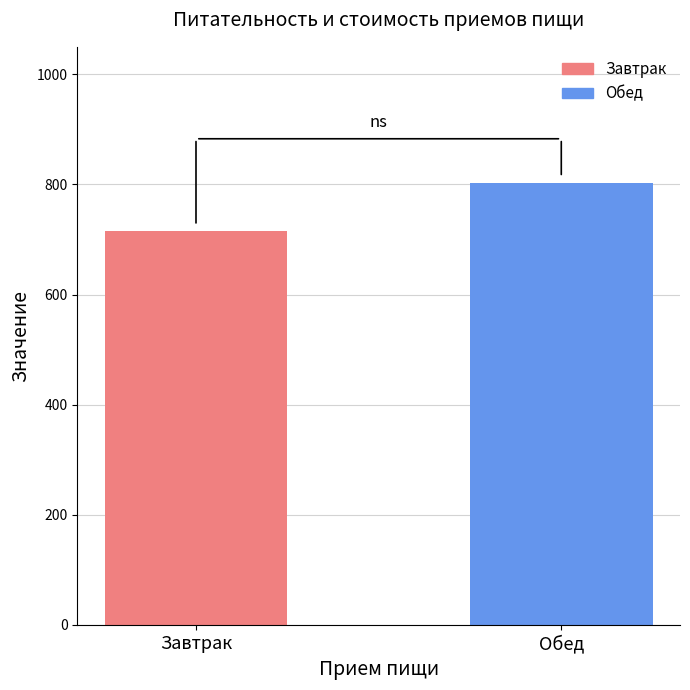

Where is the data nearest to the value 759?

Завтрак